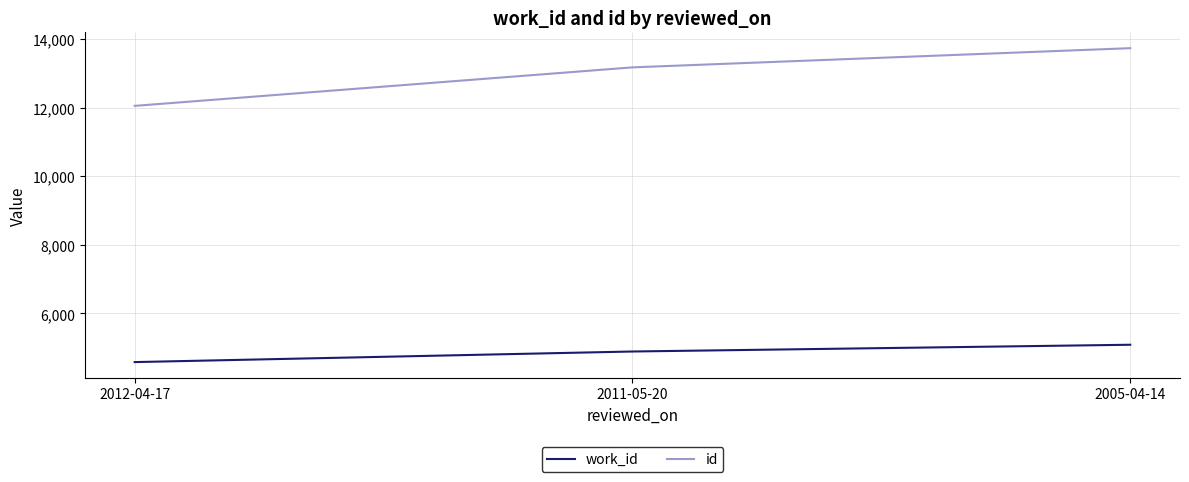

What is the difference between the maximum and minimum values in the id series?

1683